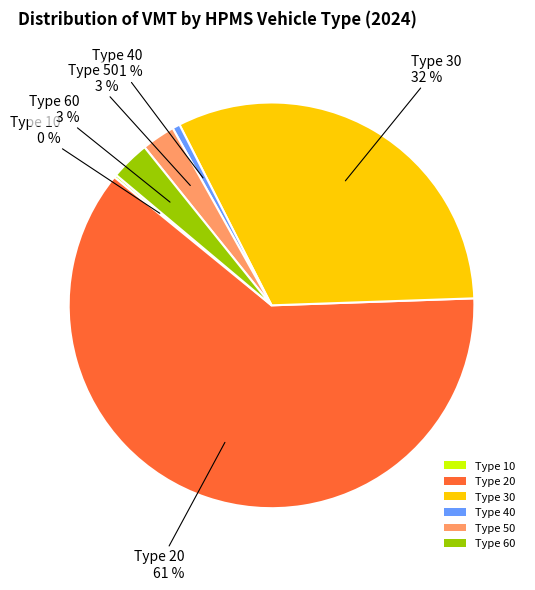

Which slice is the largest?

Type 20